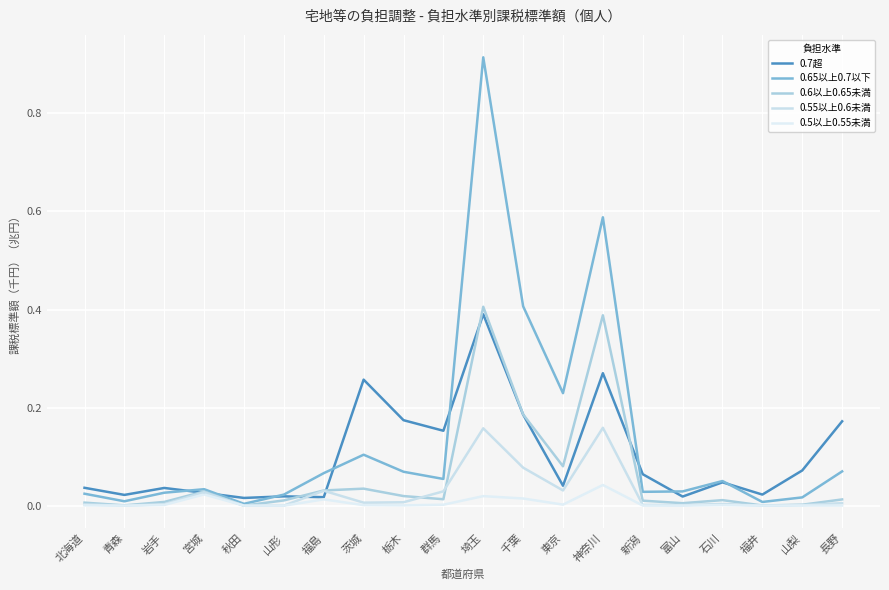

Where do 0.55以上0.6未満 and 0.5以上0.55未満 first cross each other?

宮城 and 秋田